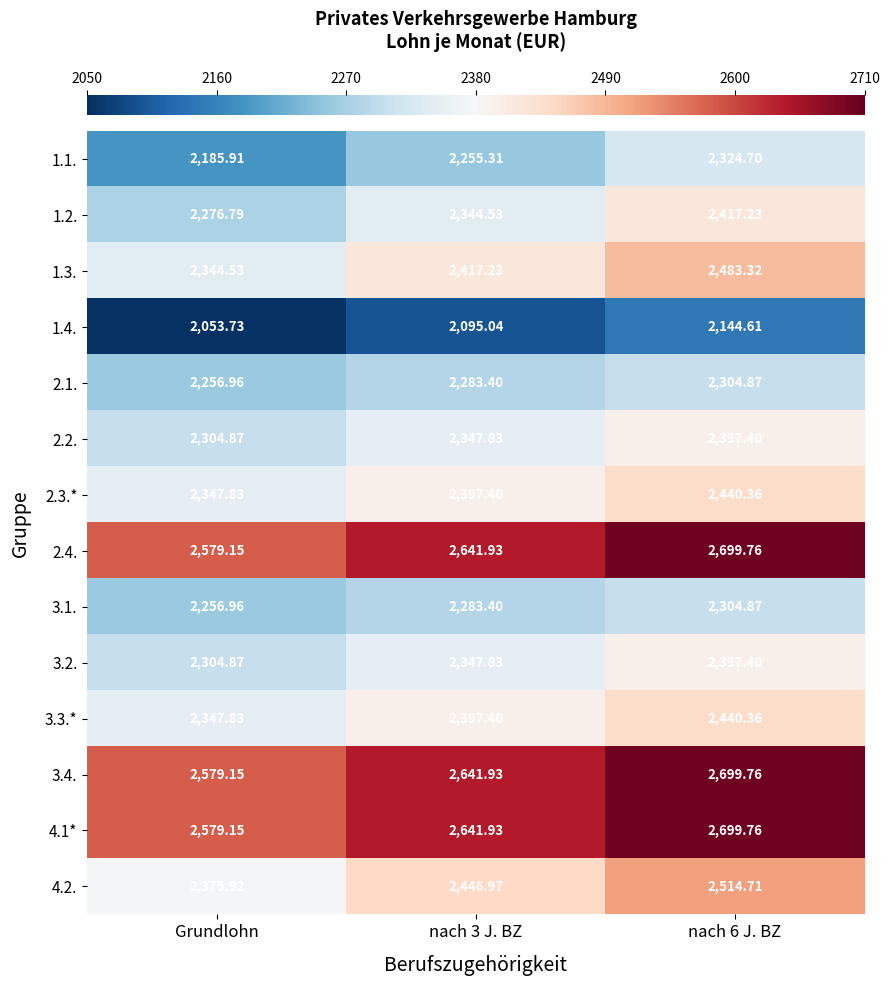

Is the value of 4.2. at nach 3 J. BZ greater than the value of 2.3.* at nach 3 J. BZ?

Yes